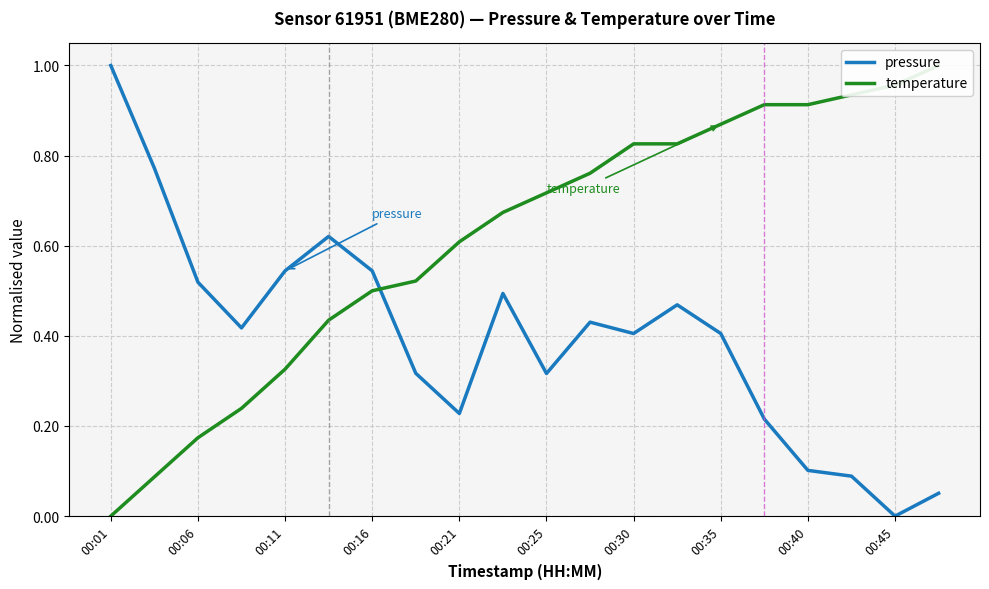

True or false: pressure has a value of 0.7 at 00:35.

False